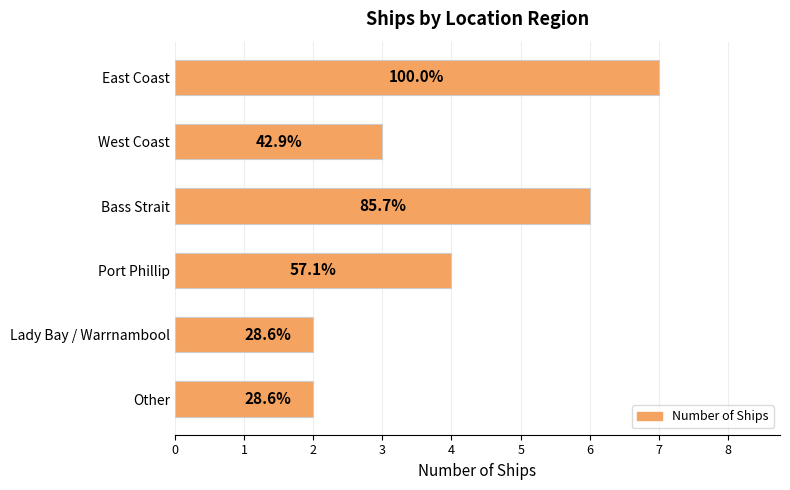

What is the smallest value displayed?

2